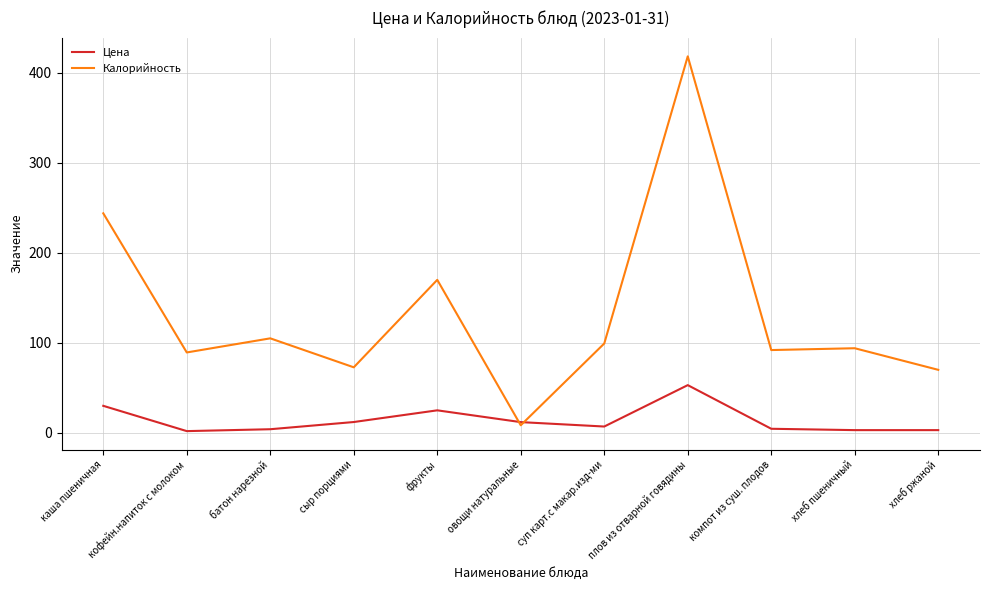

What is the highest value of the Цена series?

53.0